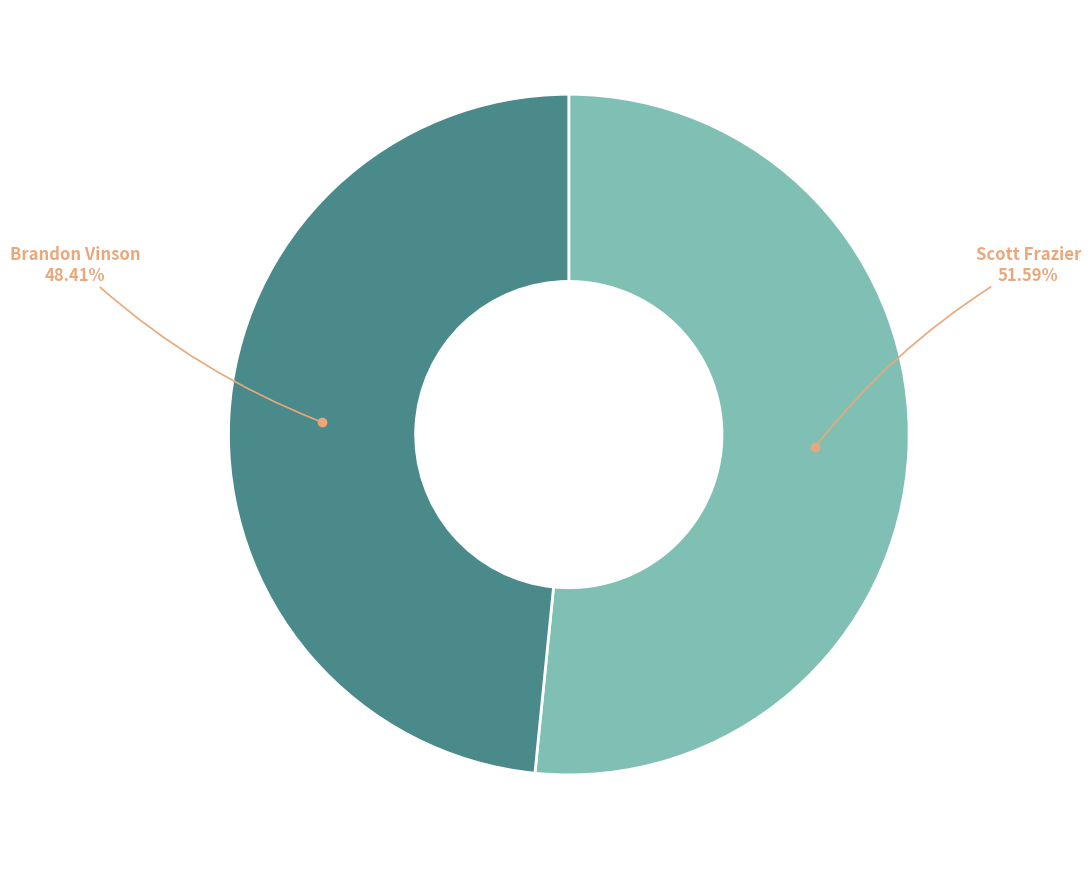

To the nearest percent, what is the average slice percentage?

50%